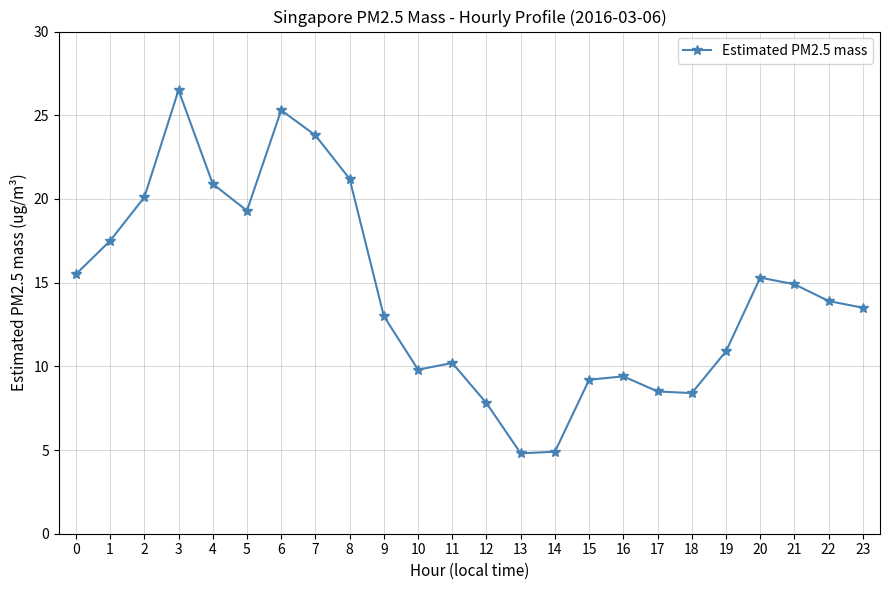

At which category does the data reach its first local valley?

5